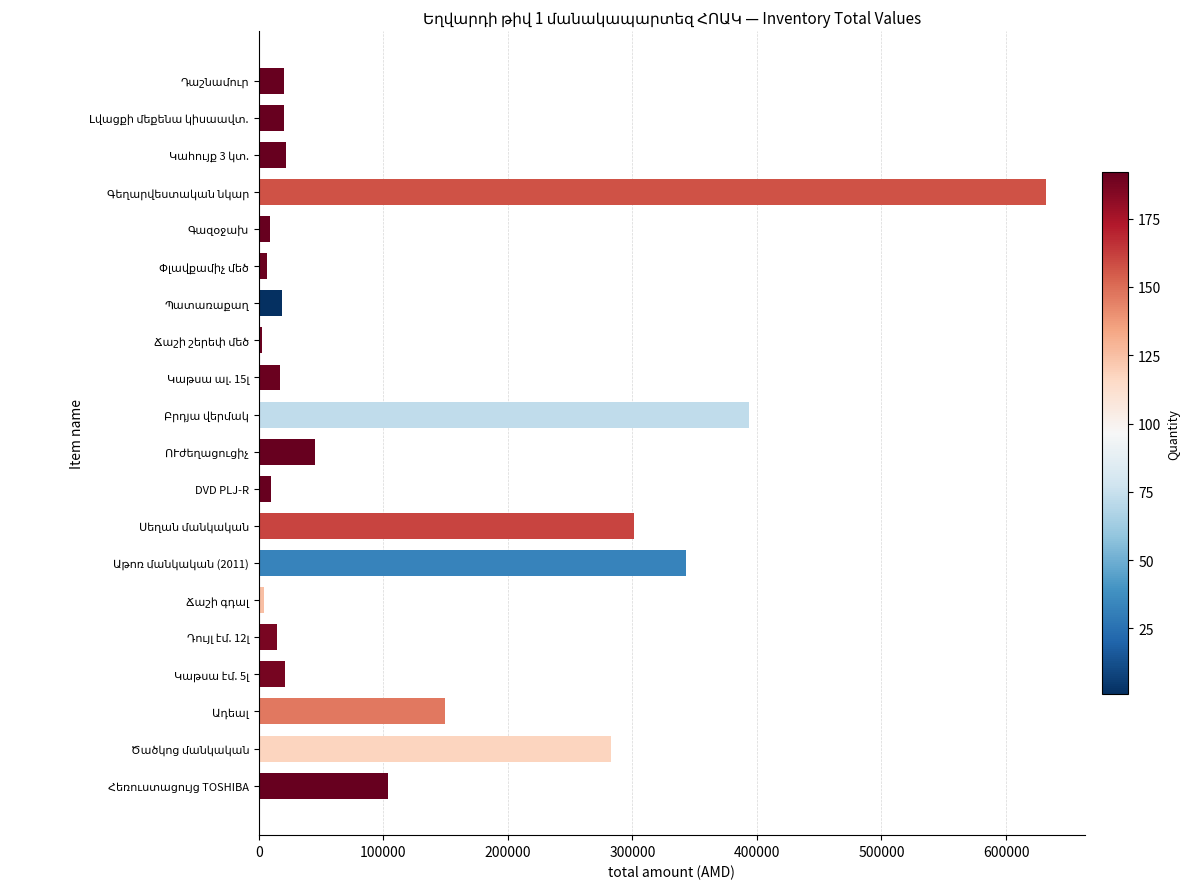

What is the greatest value displayed?

631800